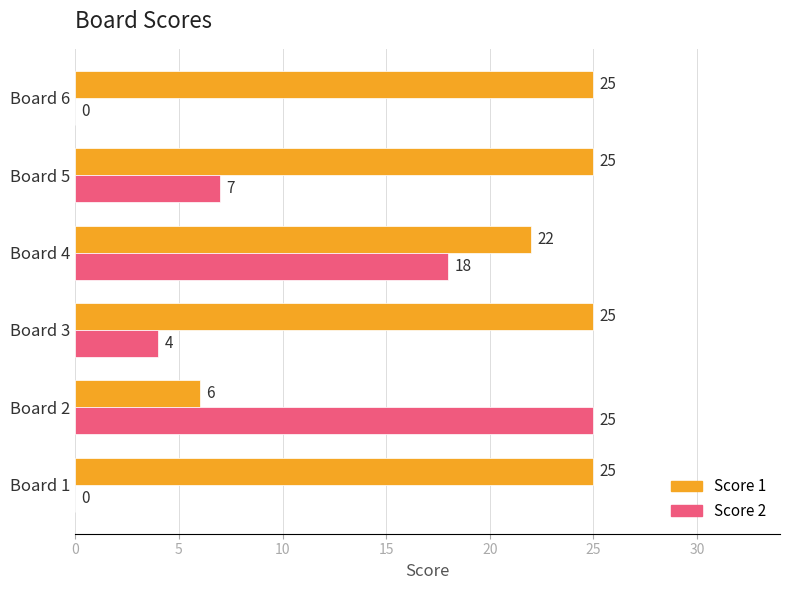

What is the sum of all Score 1 values?

128